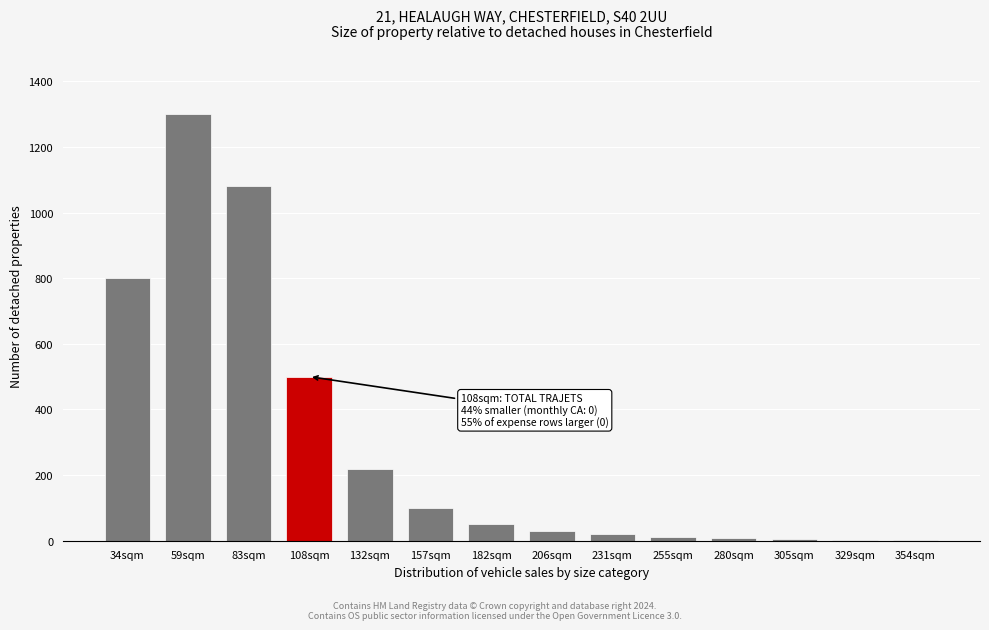

What is the change in value from 83sqm to 157sqm?

-980